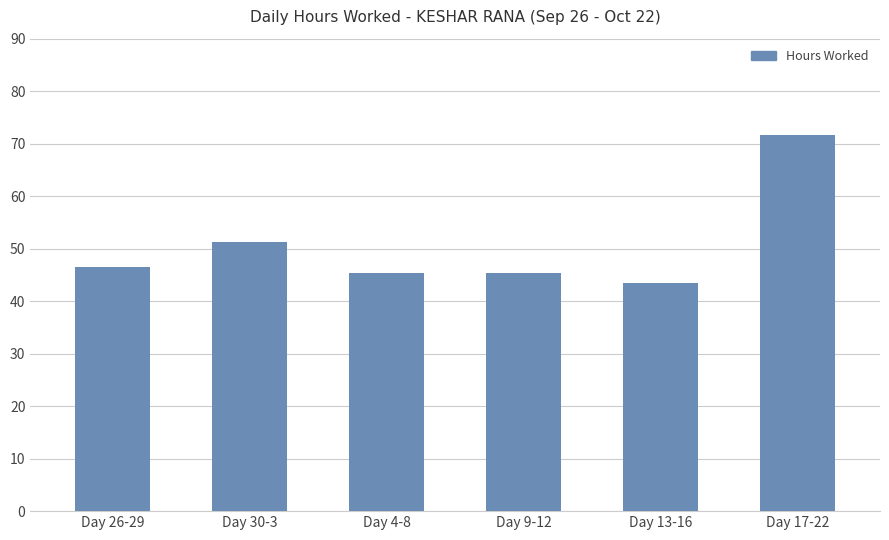

What is the ratio of the value at Day 13-16 to the value at Day 17-22?

0.6